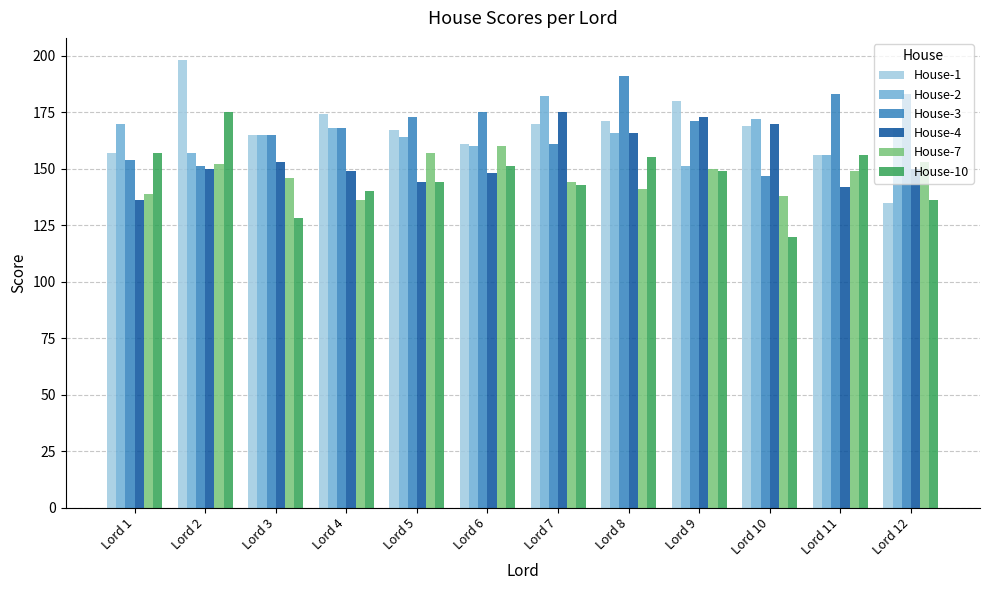

What is the lowest value of the House-2 series?

151